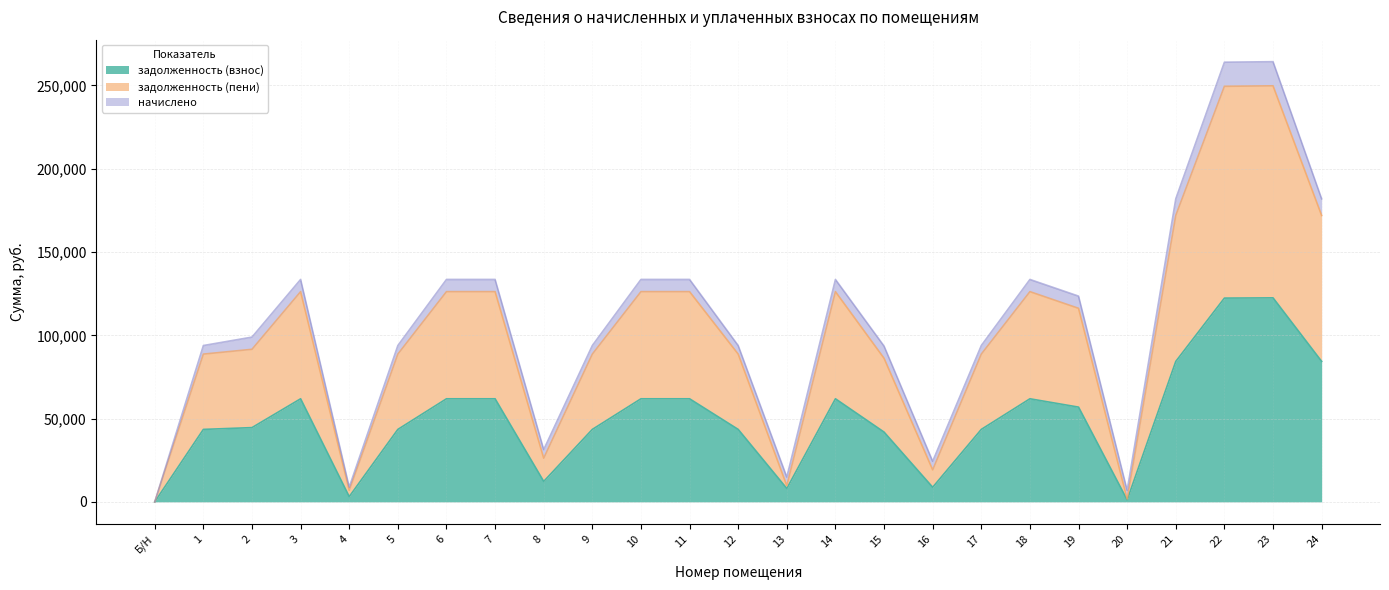

At which category is the sum across all series the highest?

23